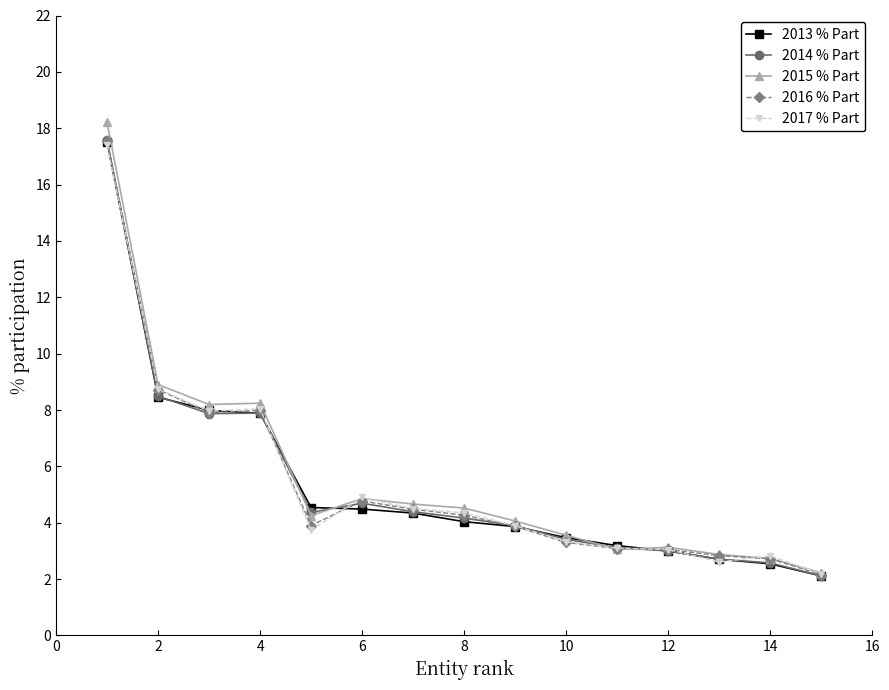

True or false: 2017 % Part has more than 0 interior local peaks.

True